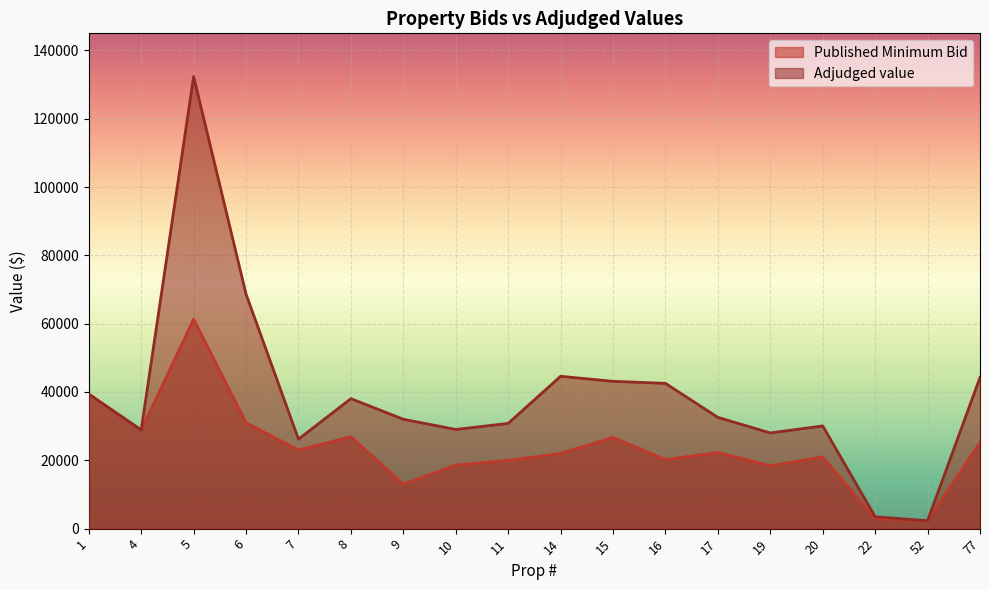

Count the number of categories in the chart.

18